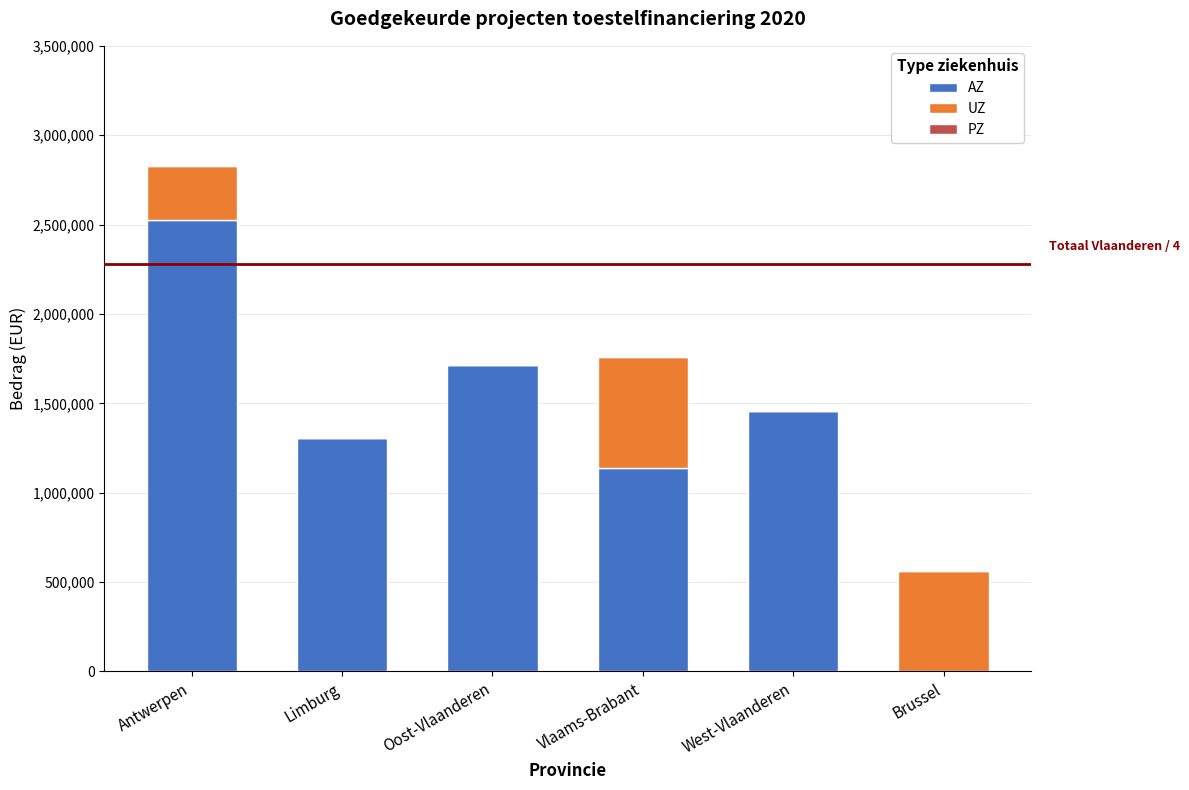

Reading left to right, what are the values for AZ?

Antwerpen=2525360.7	Limburg=1305115.1	Oost-Vlaanderen=1715000.7	Vlaams-Brabant=1139360.1	West-Vlaanderen=1456511.2	Brussel=0.0